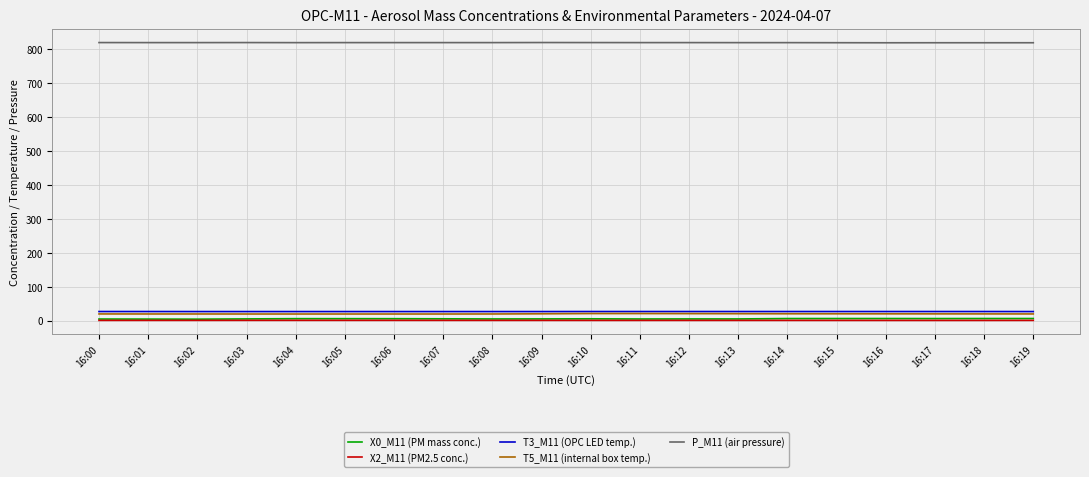

Count the X2_M11 (PM2.5 conc.) values in the range 1 to 2.

20